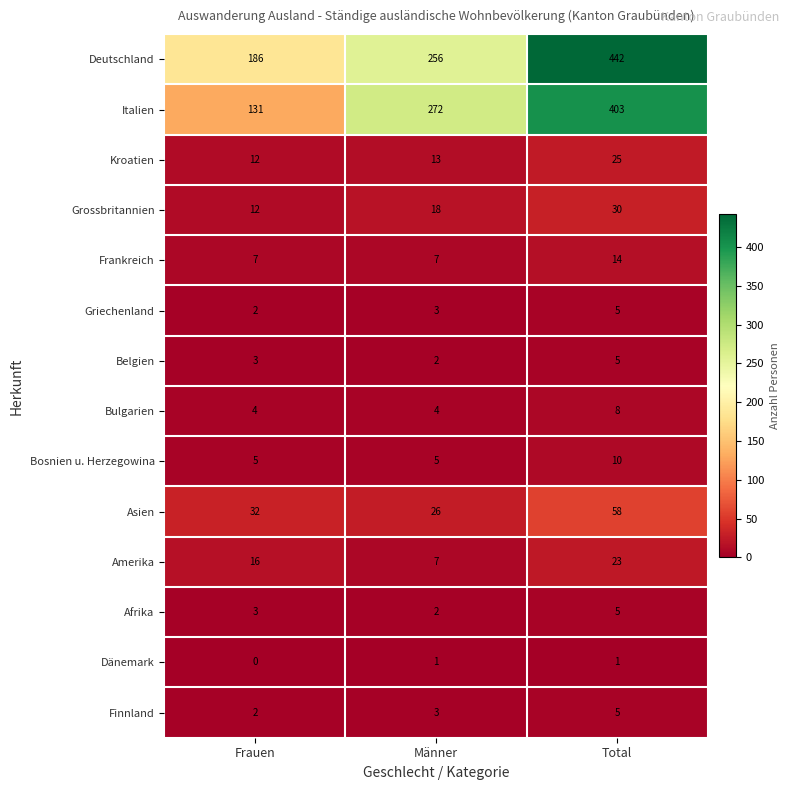

What is the average value of the Grossbritannien series?

20